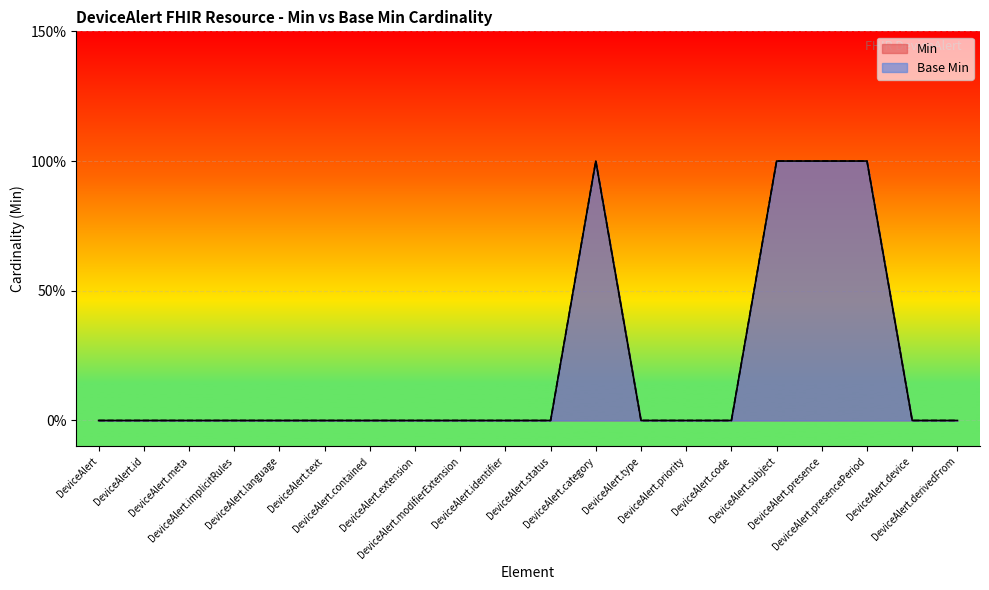

Between DeviceAlert.implicitRules and DeviceAlert, which is larger?

DeviceAlert.implicitRules